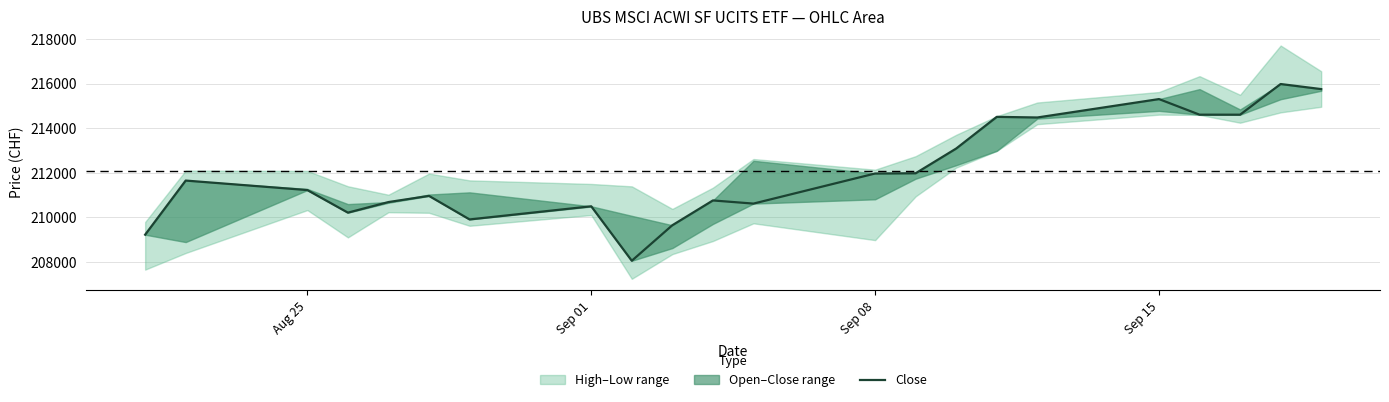

How many points are lower than both their immediate neighbors (excluding endpoints)?

6